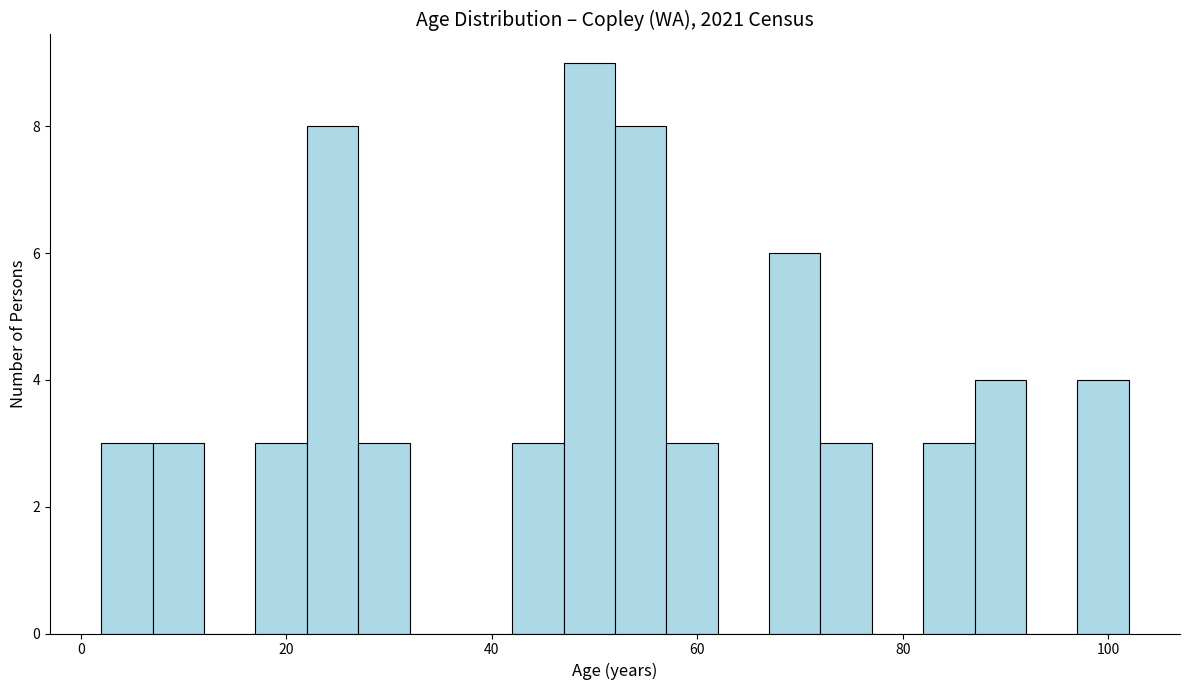

Read against the x-axis, roughly where is the centre of the tallest bar?

50